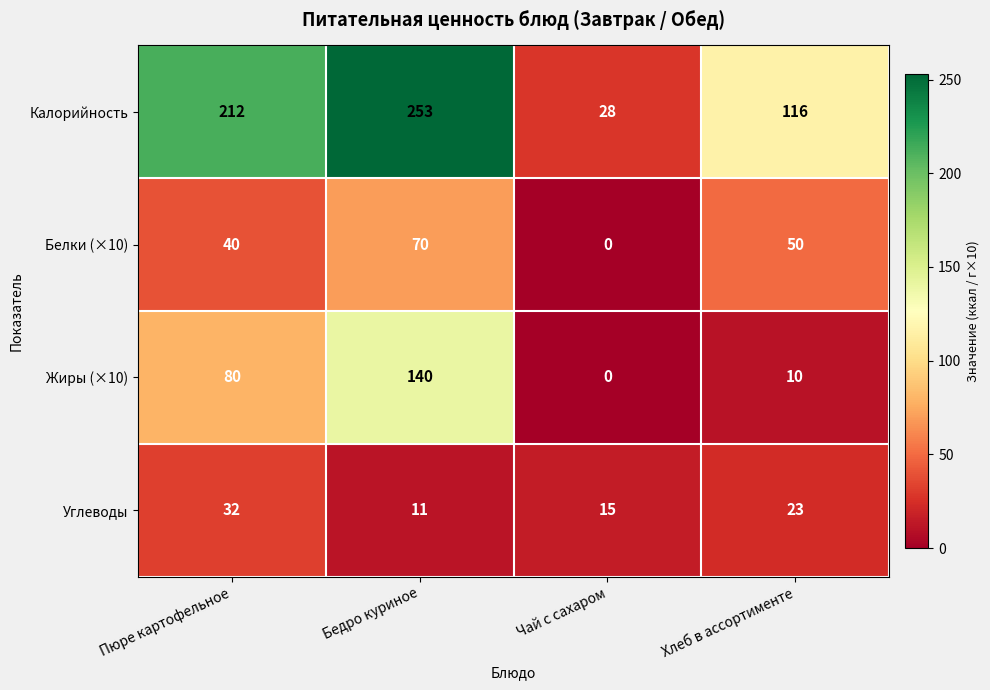

At how many categories does at least one series exceed 93?

3